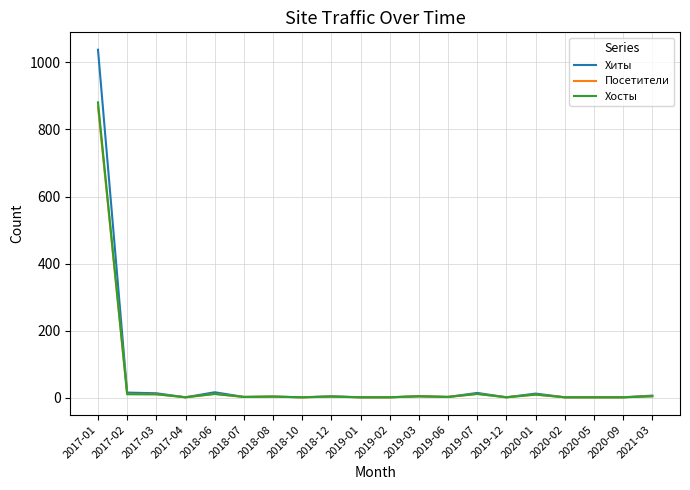

At which category is the sum across all series the highest?

2017-01